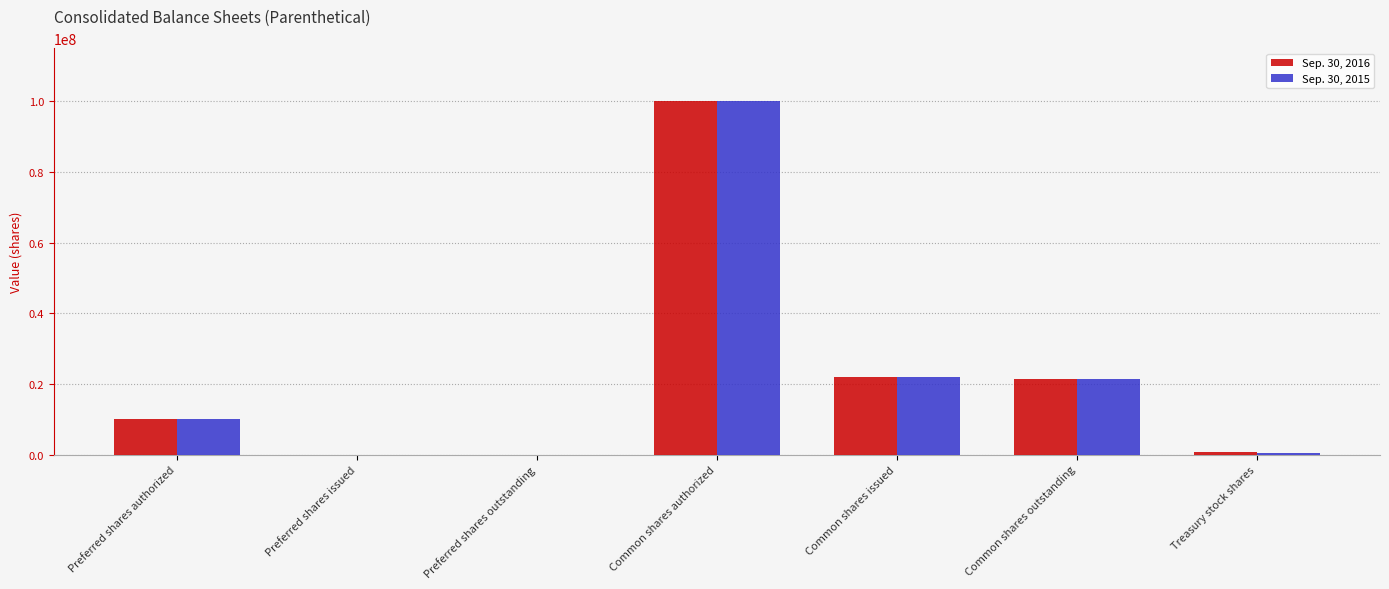

Reading left to right, what are all the values shown in this chart?

Sep. 30, 2016: Preferred shares authorized=10000000	Preferred shares issued=0	Preferred shares outstanding=0	Common shares authorized=100000000	Common shares issued=22049529	Common shares outstanding=21456539	Treasury stock shares=592990
Sep. 30, 2015: Preferred shares authorized=10000000	Preferred shares issued=0	Preferred shares outstanding=0	Common shares authorized=100000000	Common shares issued=22049529	Common shares outstanding=21475741	Treasury stock shares=573788